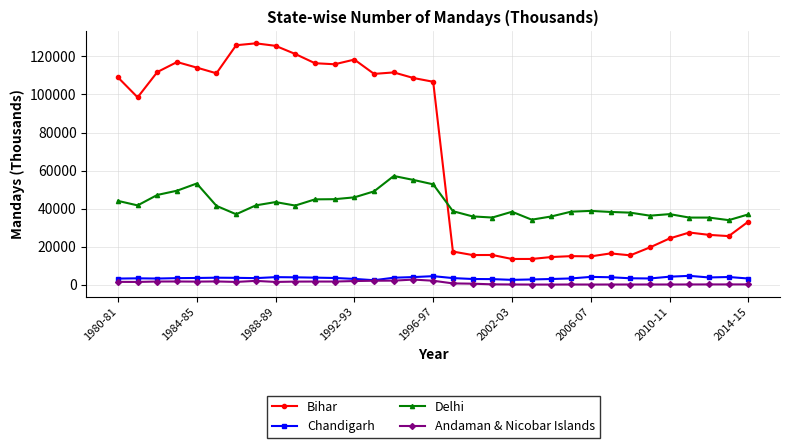

What is the value of the Delhi point at the 11th from the left?

44871